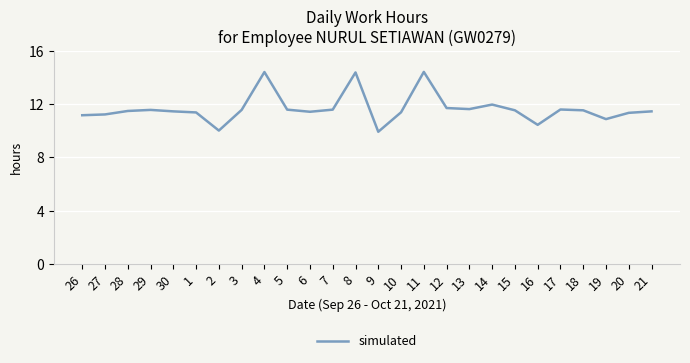

What is the minimum value shown in the chart?

9.9